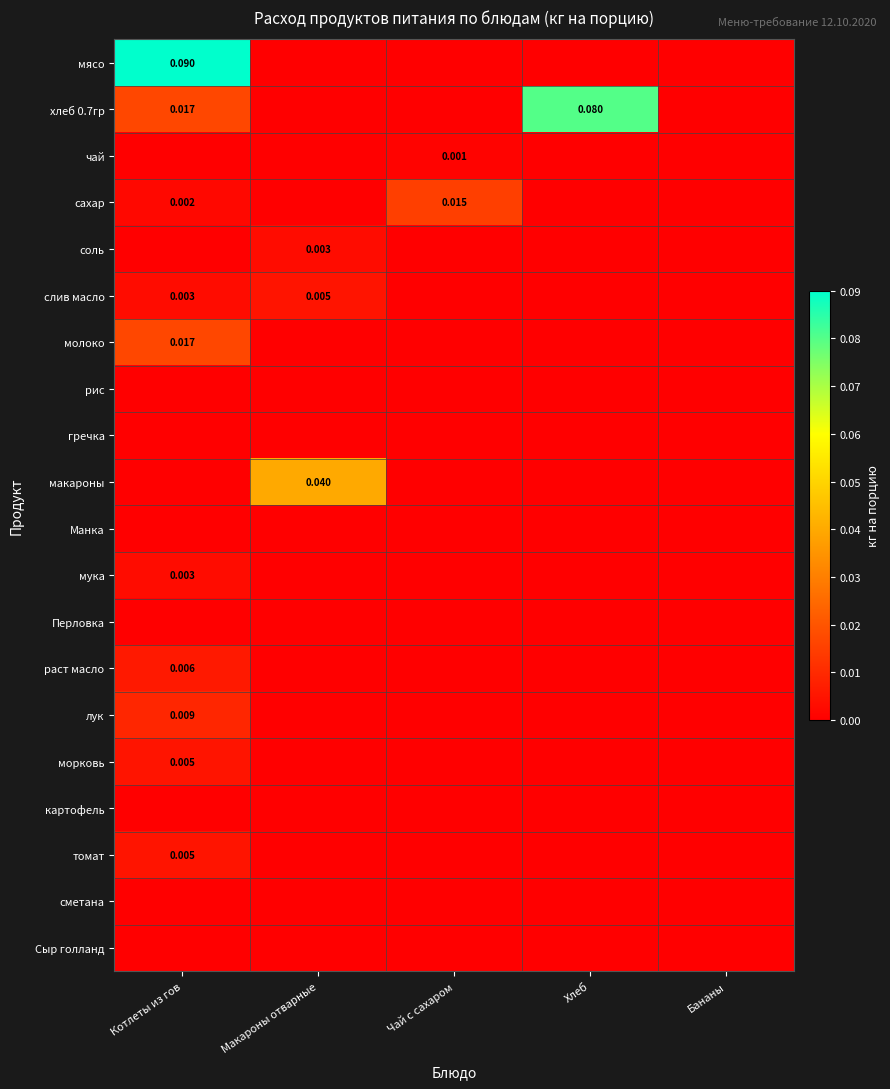

At how many categories does at least one series exceed 0?

4